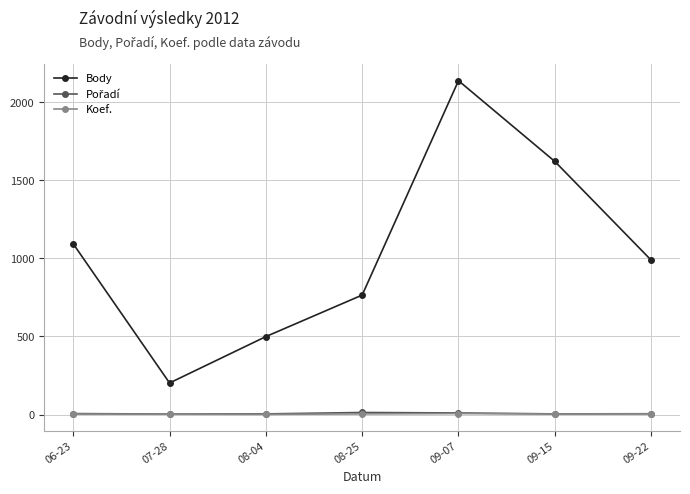

What is the spread (max minus min) of values at 09-22?

985